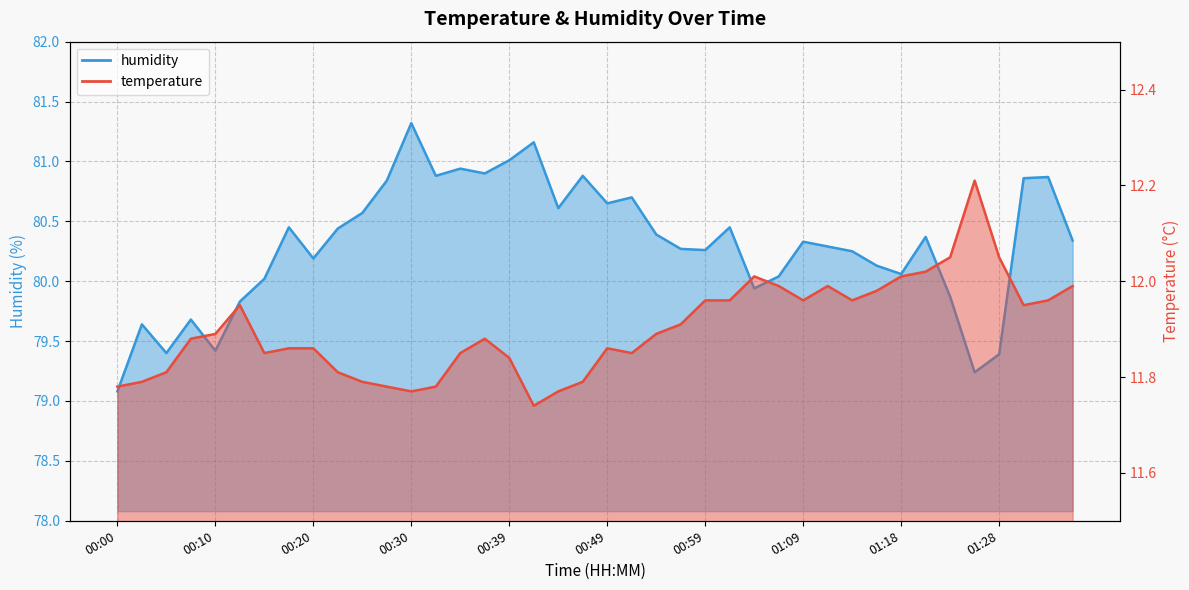

Which has a higher value, 00:05 or 00:59?

00:59